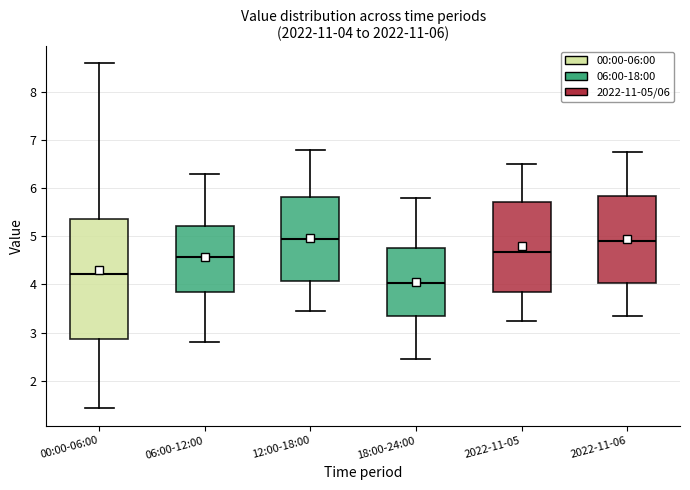

Which box is the tallest, from its lower edge to its upper edge?

00:00-06:00